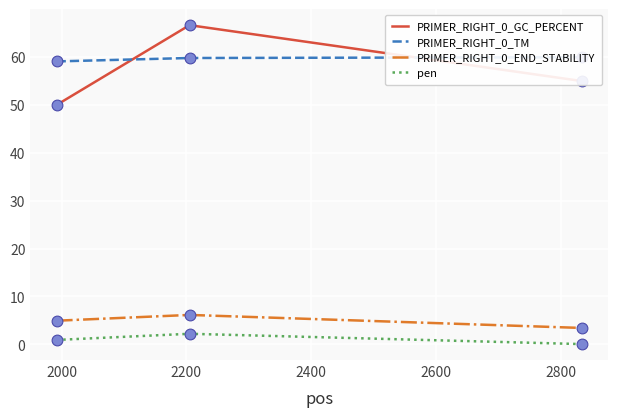

What is the total value across all series at 2833?

118.4